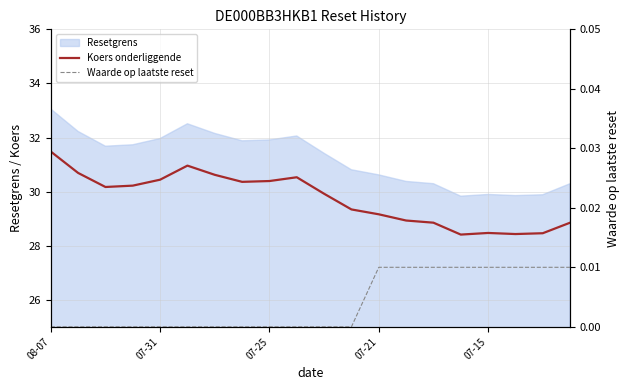

How many values in the Koers onderliggende series are below 30?

10